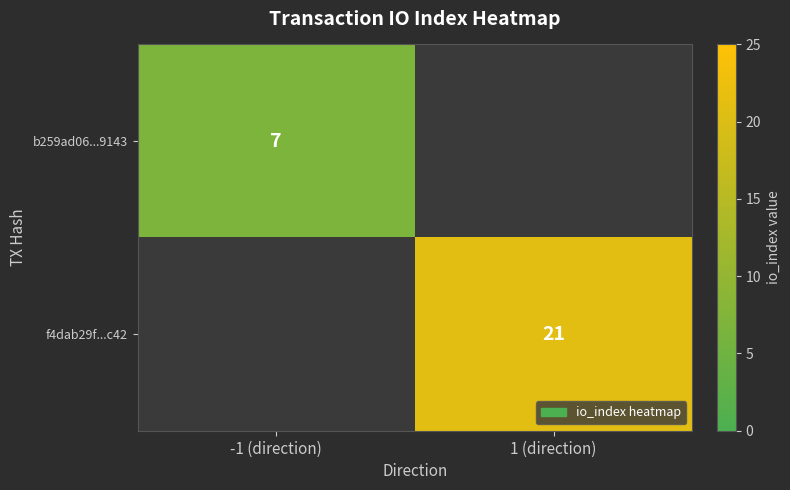

True or false: f4dab29f...c42 has a value of 5 at 1 (direction).

False